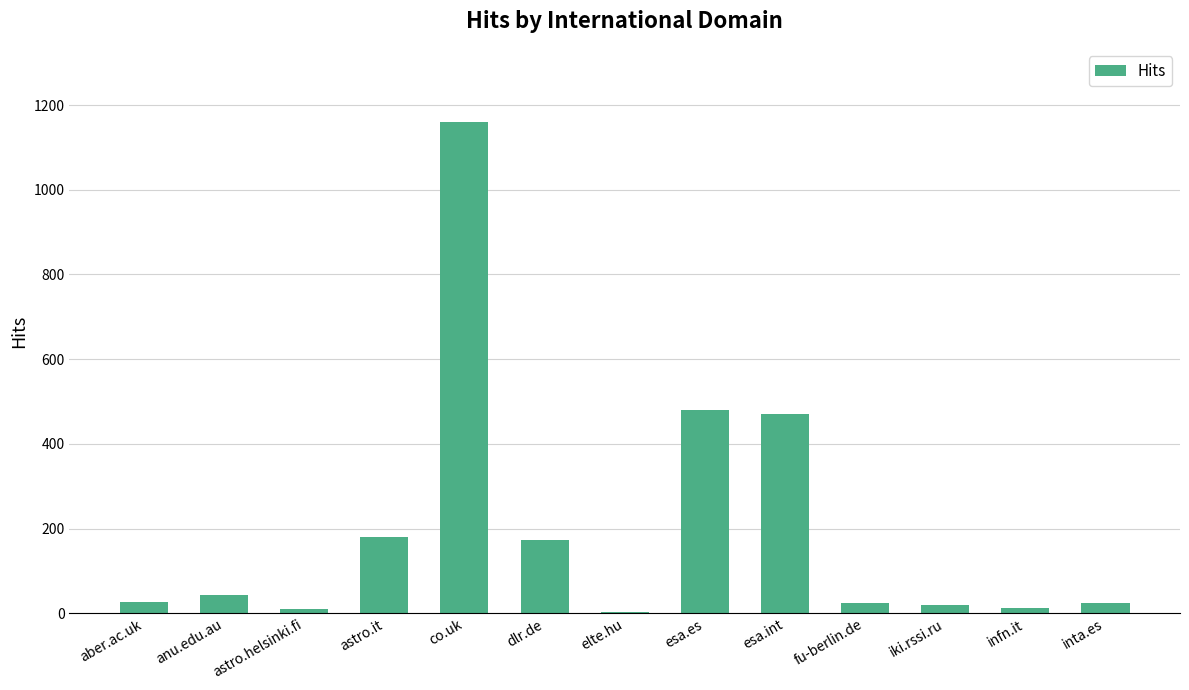

What is the maximum value shown in the chart?

1159